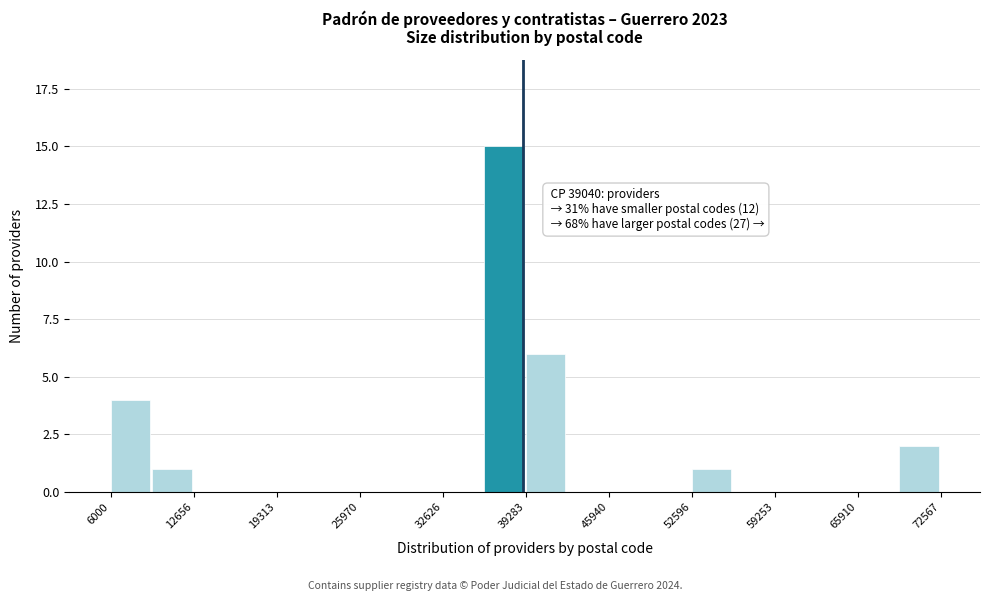

Read against the x-axis, roughly where is the centre of the tallest bar?

38000